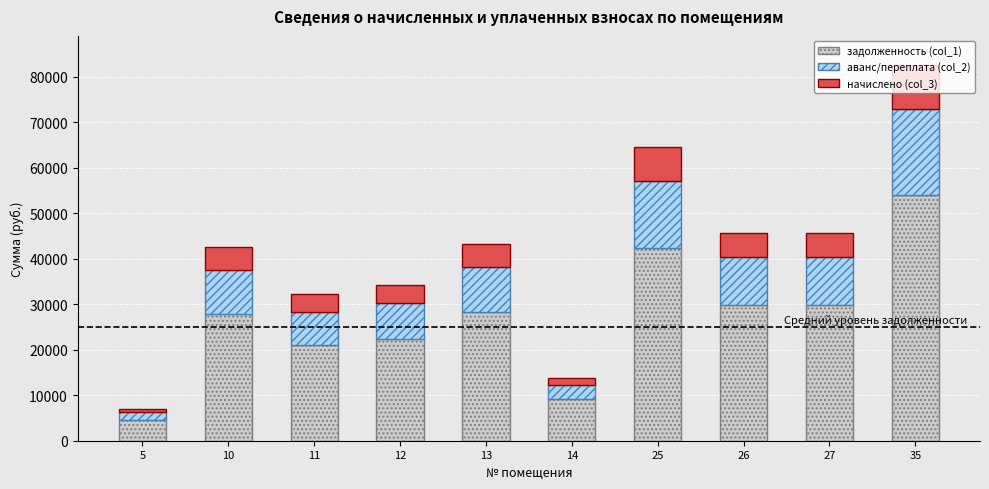

The value of задолженность (col_1) at 10 is 27758.1. True or false?

True